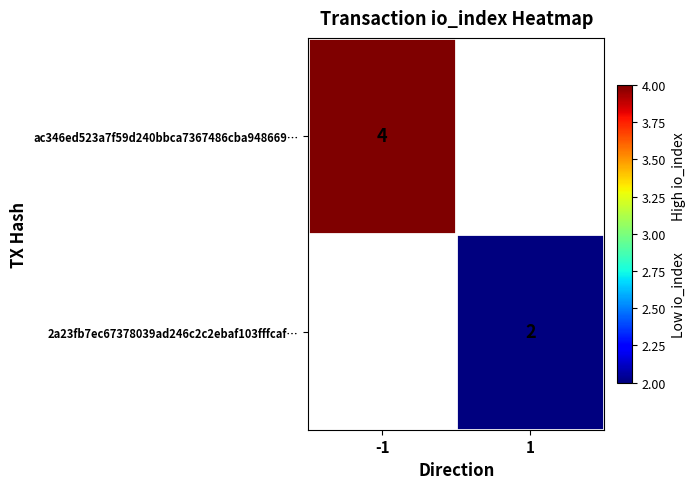

The value of 2a23fb7ec67378039ad246c2c2ebaf103fffcaf… at 1 is 2.7. True or false?

False